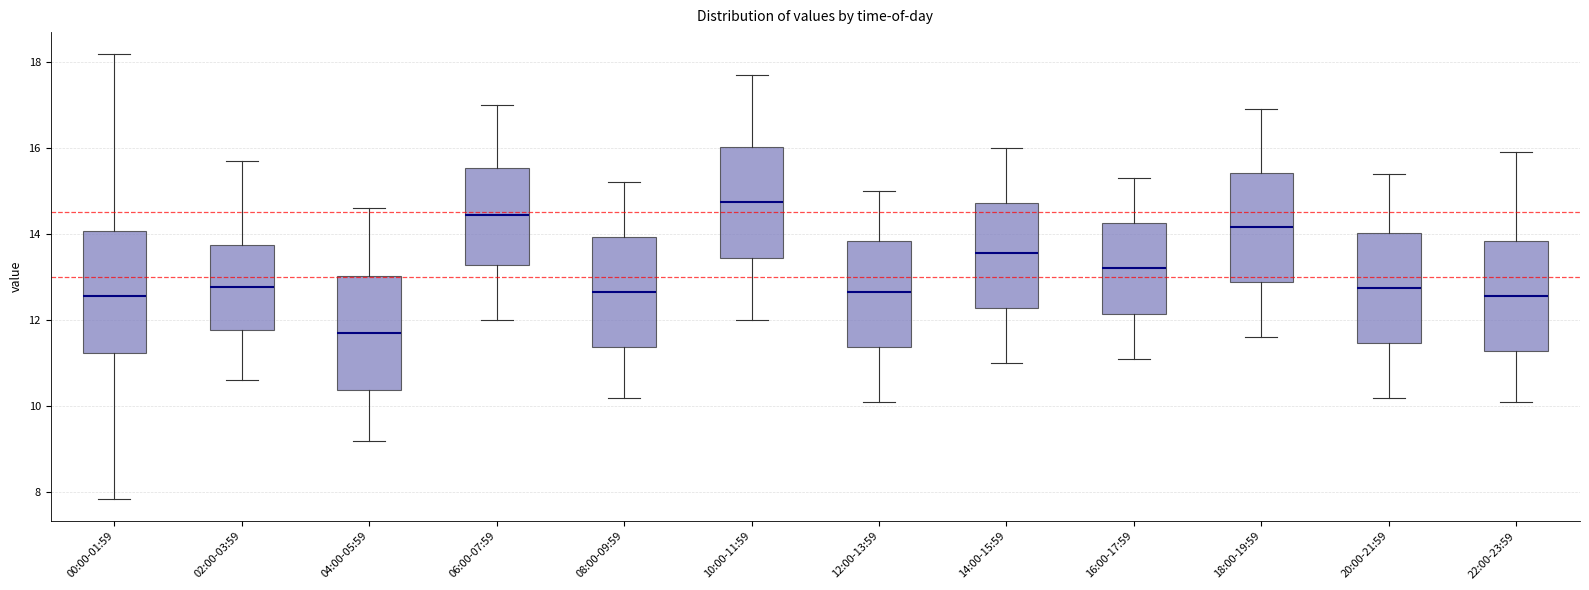

Reading left to right, read every box against the y-axis: the position of its median line, the range the box covers, and the ends of its whiskers. The values are not printed on the chart, so give them approximately, as read against the axis.

00:00-01:59: median 12.6, box 11.2 to 14.0, whiskers 7.8 to 18.2
02:00-03:59: median 12.8, box 11.8 to 13.8, whiskers 10.6 to 15.8
04:00-05:59: median 11.8, box 10.4 to 13.0, whiskers 9.2 to 14.6
06:00-07:59: median 14.4, box 13.2 to 15.6, whiskers 12.0 to 17.0
08:00-09:59: median 12.6, box 11.4 to 14.0, whiskers 10.2 to 15.2
10:00-11:59: median 14.8, box 13.4 to 16.0, whiskers 12.0 to 17.8
12:00-13:59: median 12.6, box 11.4 to 13.8, whiskers 10.2 to 15.0
14:00-15:59: median 13.6, box 12.2 to 14.8, whiskers 11.0 to 16.0
16:00-17:59: median 13.2, box 12.2 to 14.2, whiskers 11.2 to 15.4
18:00-19:59: median 14.2, box 12.8 to 15.4, whiskers 11.6 to 17.0
20:00-21:59: median 12.8, box 11.4 to 14.0, whiskers 10.2 to 15.4
22:00-23:59: median 12.6, box 11.2 to 13.8, whiskers 10.2 to 16.0